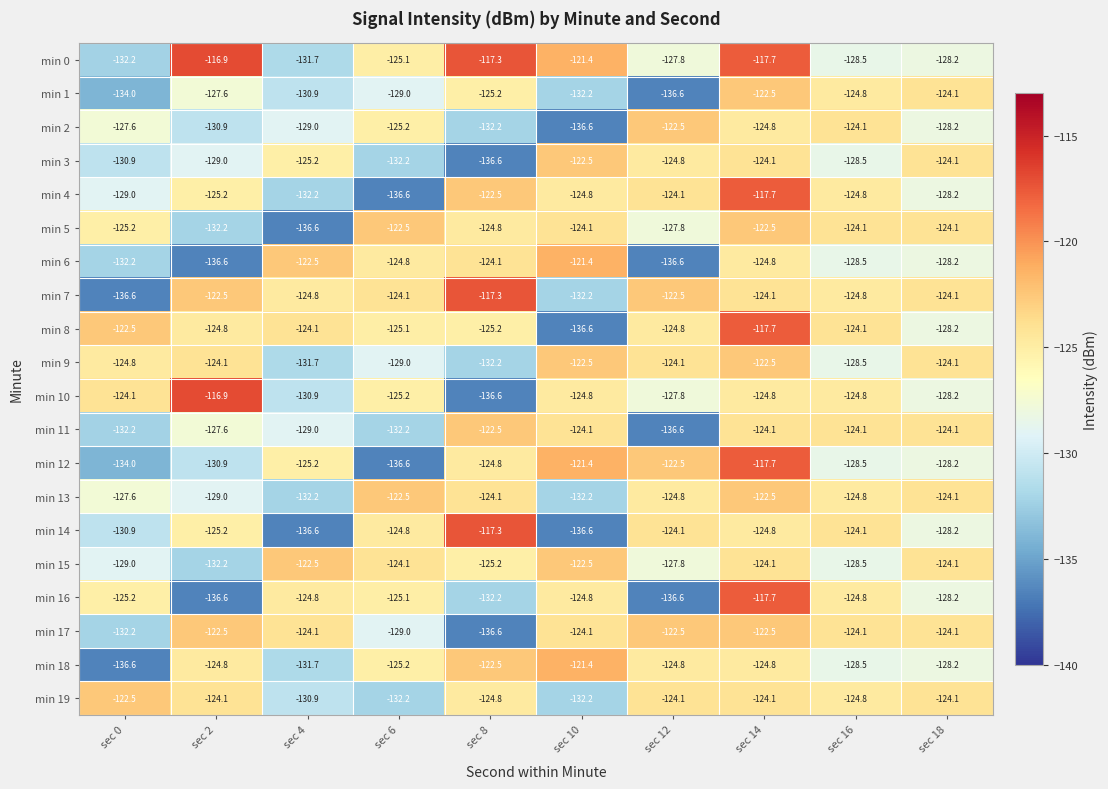

How many series are shown in this chart?

20